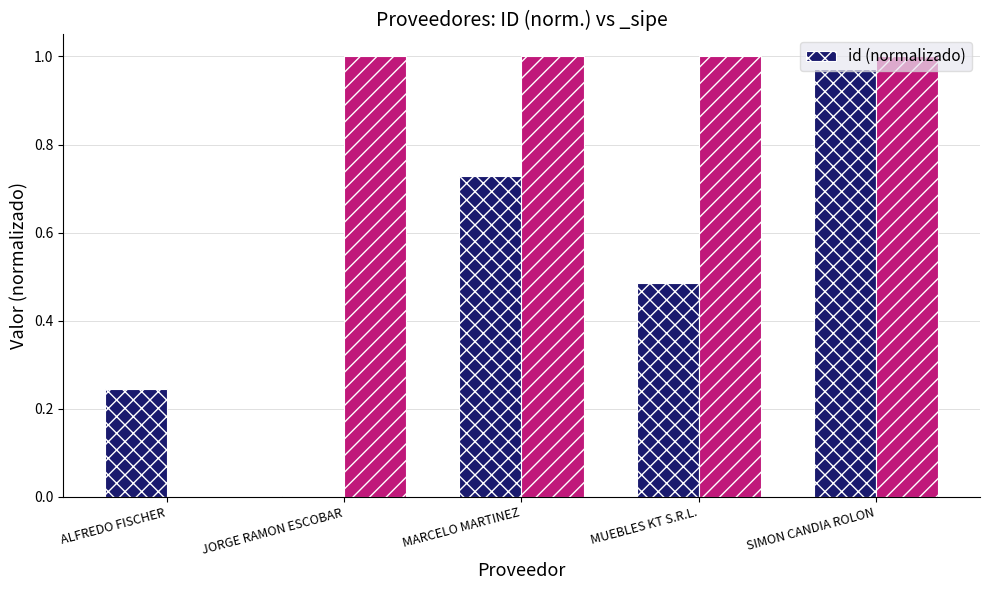

Which category has the highest value across all series?

SIMON CANDIA ROLON